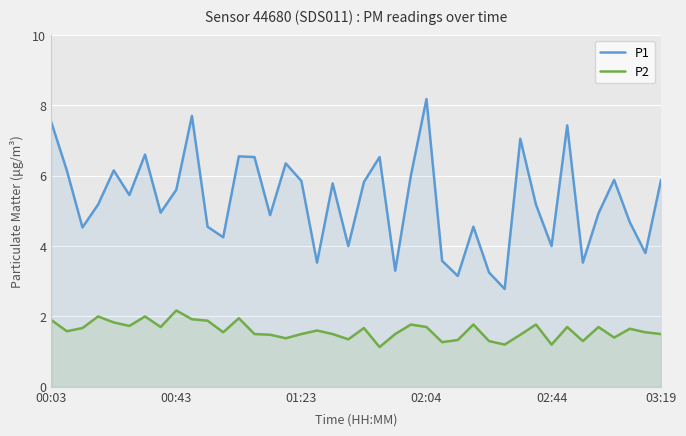

Is it true that P2 equals 1.3 at 00:43?

False